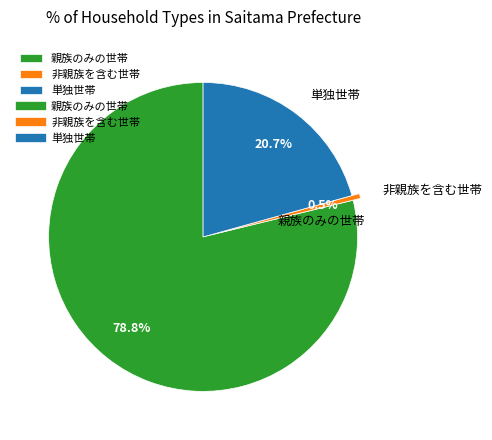

Between 親族のみの世帯 and 単独世帯, which is larger?

親族のみの世帯